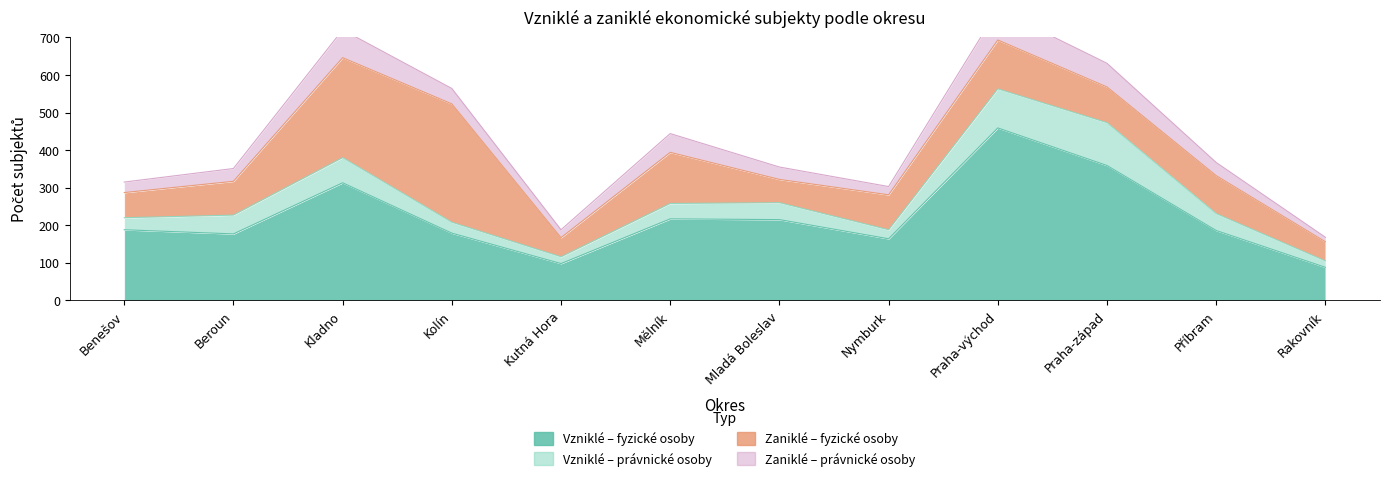

At which label does Zaniklé – fyzické osoby reach its minimum?

Kutná Hora